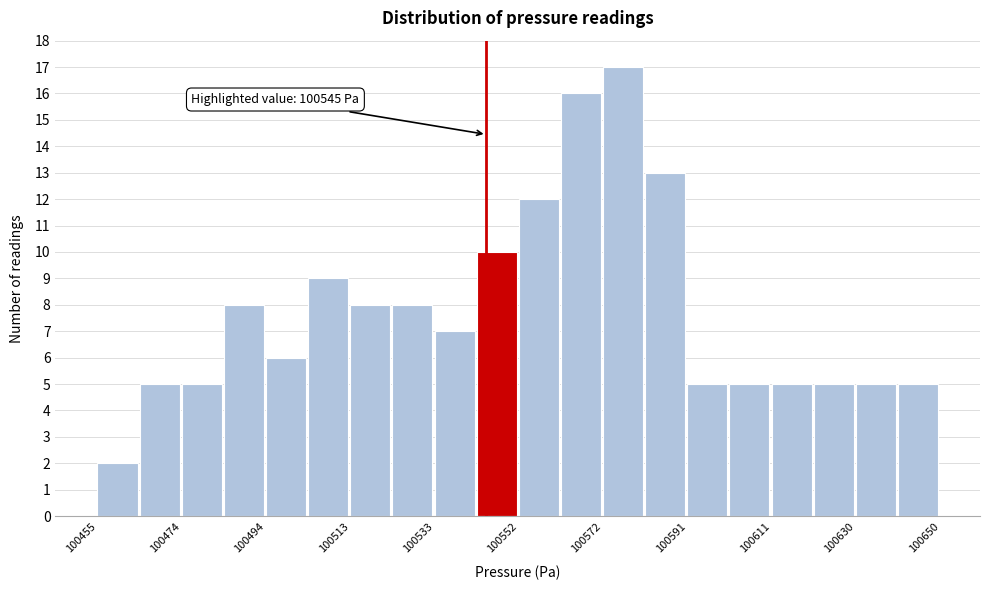

Which range on the x-axis has the tallest bar?

100572 to 100582